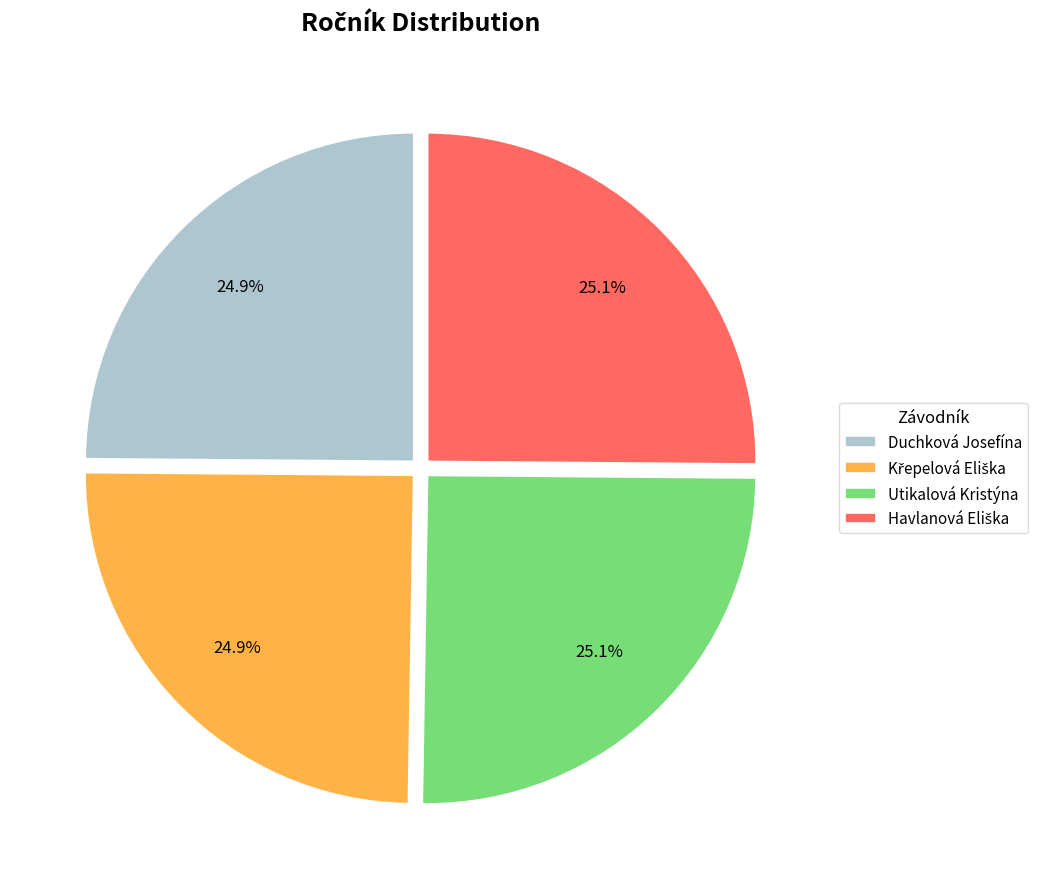

Is there any slice that represents more than half of the pie?

No